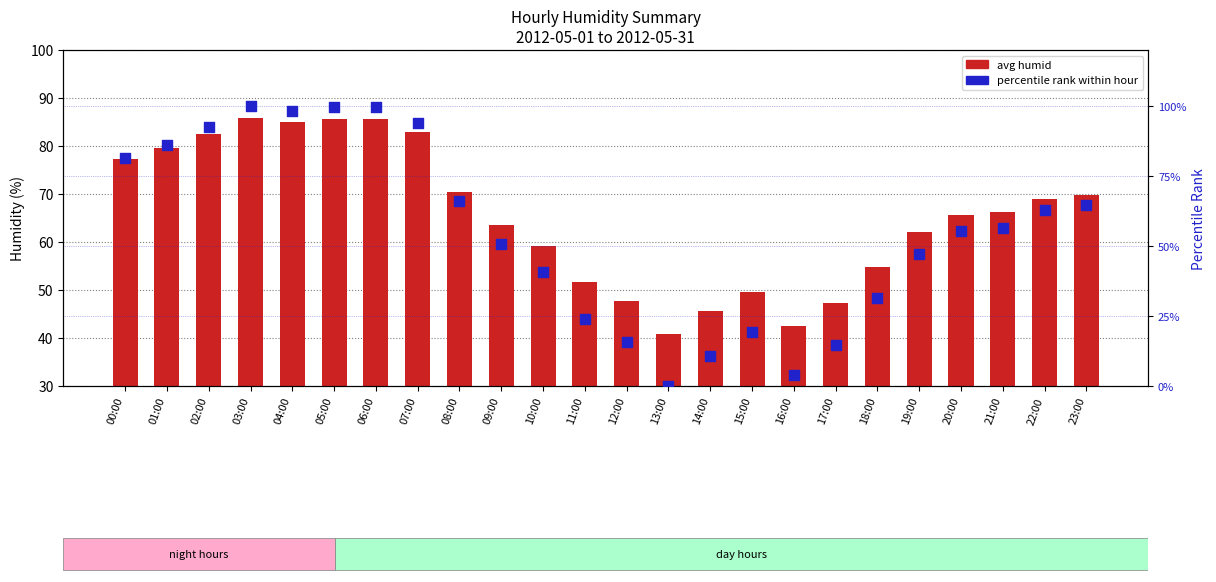

Which series has the largest total across all categories?

avg humid